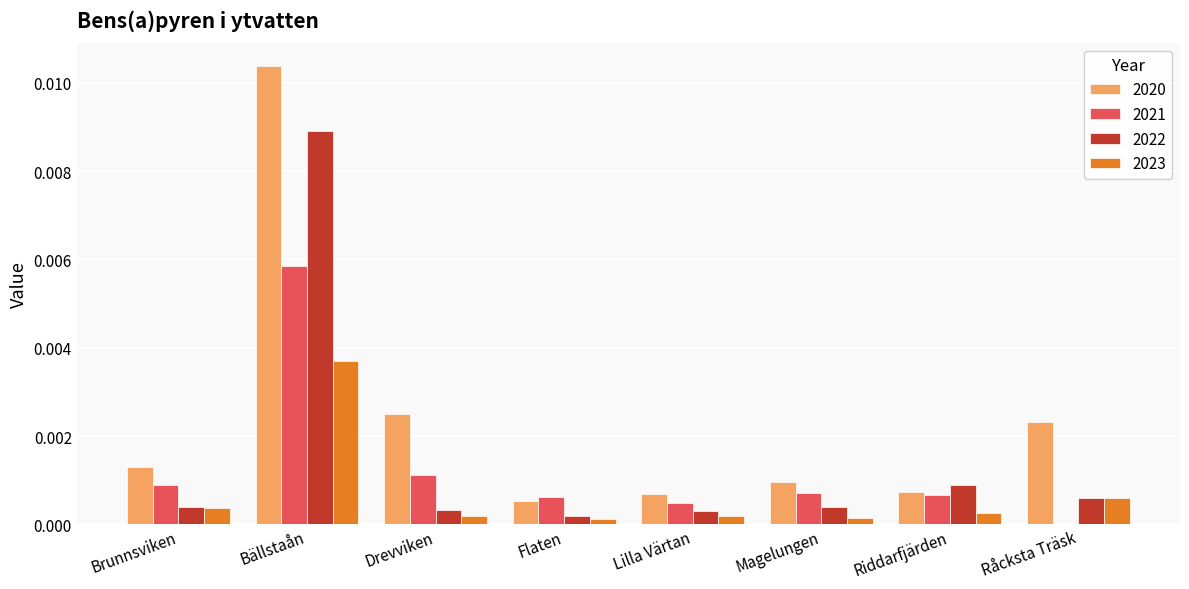

Which category has the highest value in the 2022 series?

Bällstaån